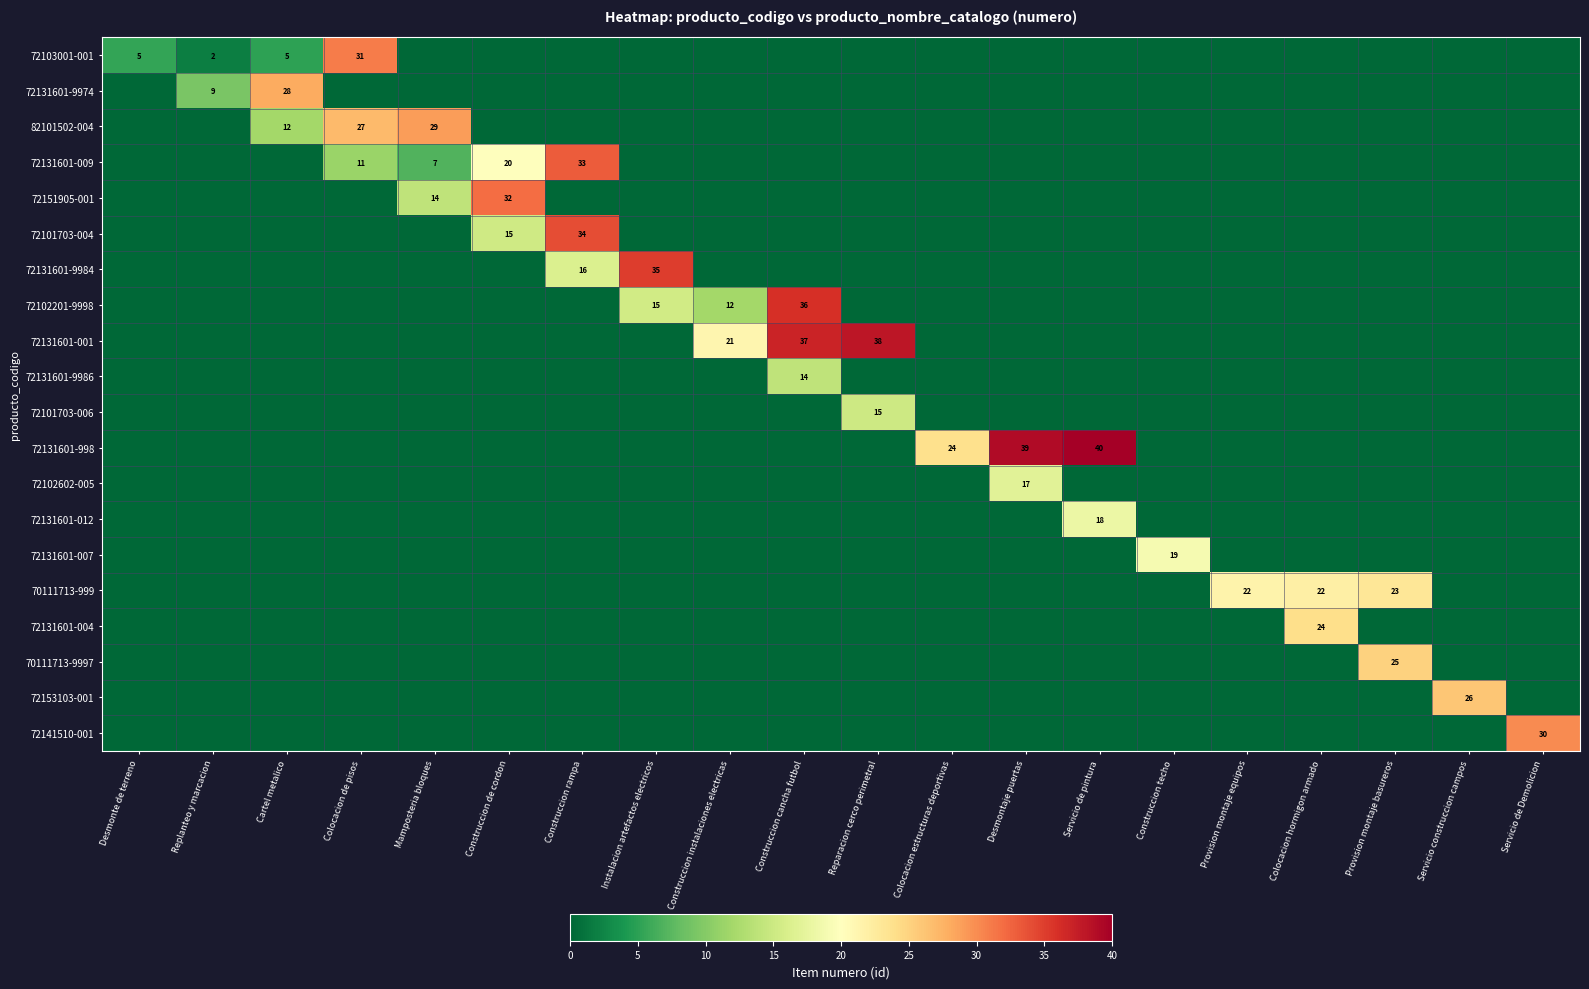

What is the total value across all series at Colocacion hormigon armado?

46.0